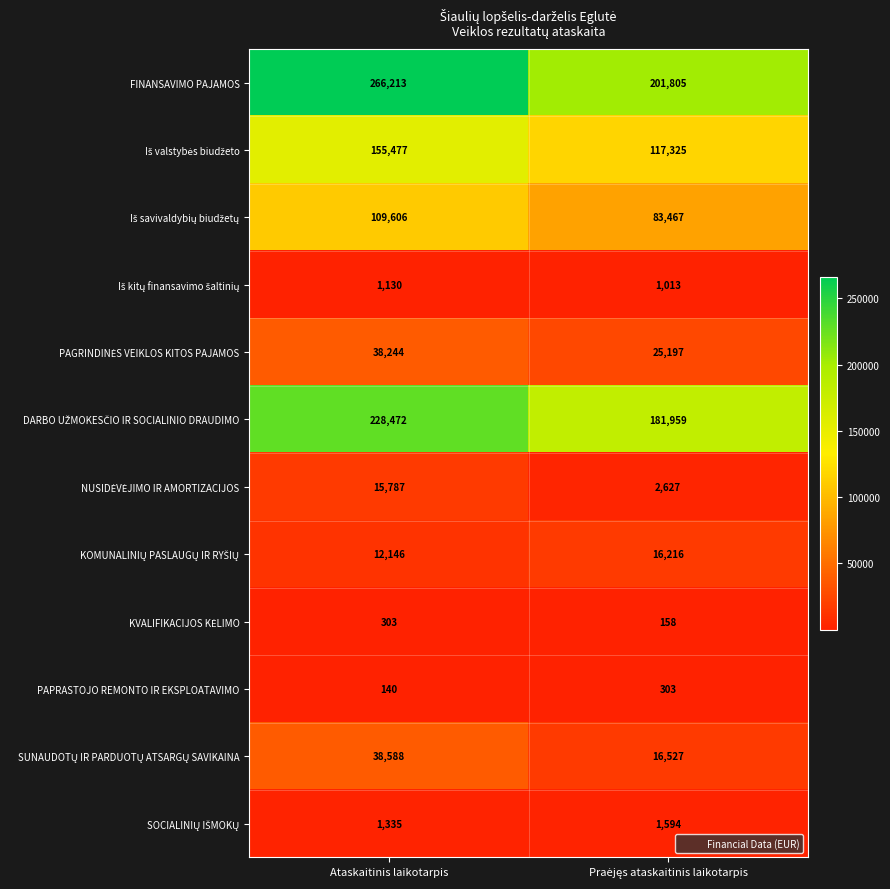

At which category does the chart reach its peak across all series?

Ataskaitinis laikotarpis